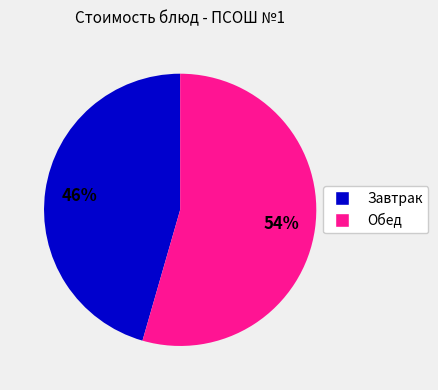

Is there any slice that represents more than half of the pie?

Yes